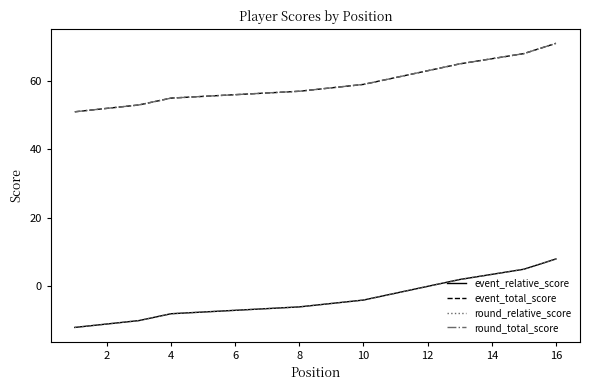

Which series has the largest total across all categories?

event_total_score